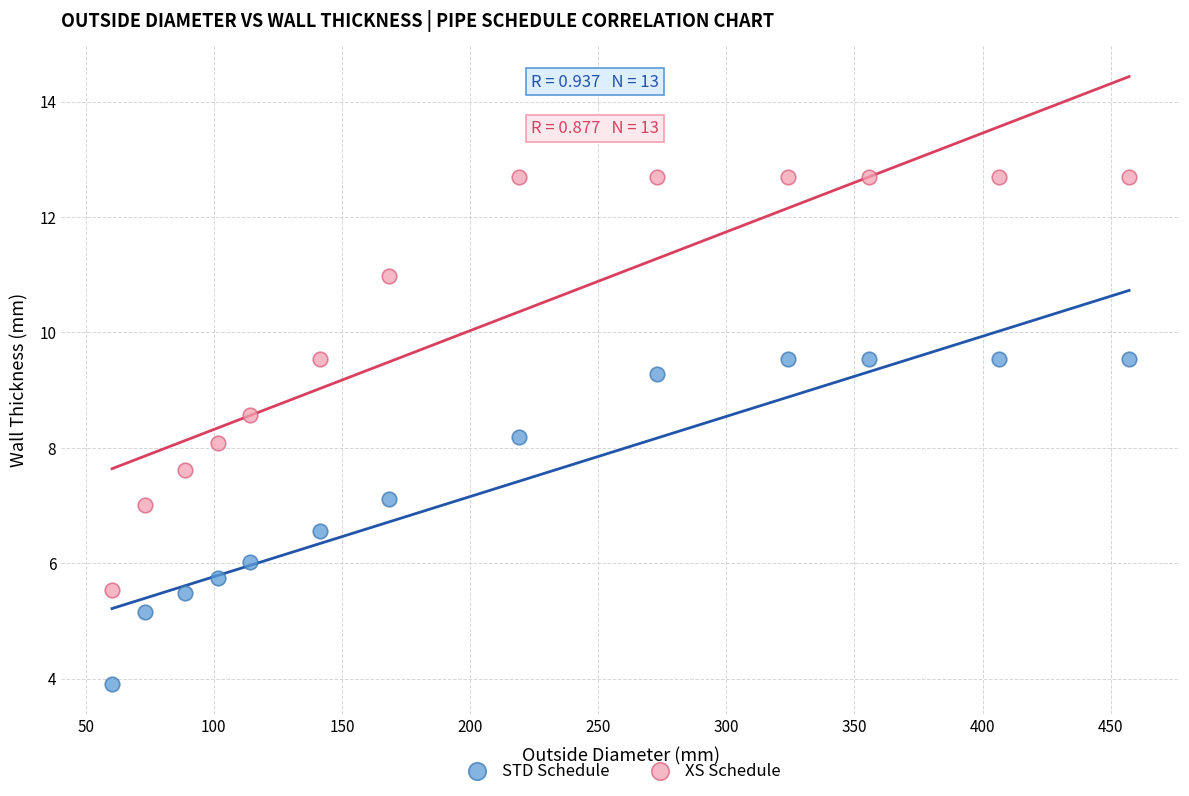

Which series has the widest spread of Y values?

XS Schedule